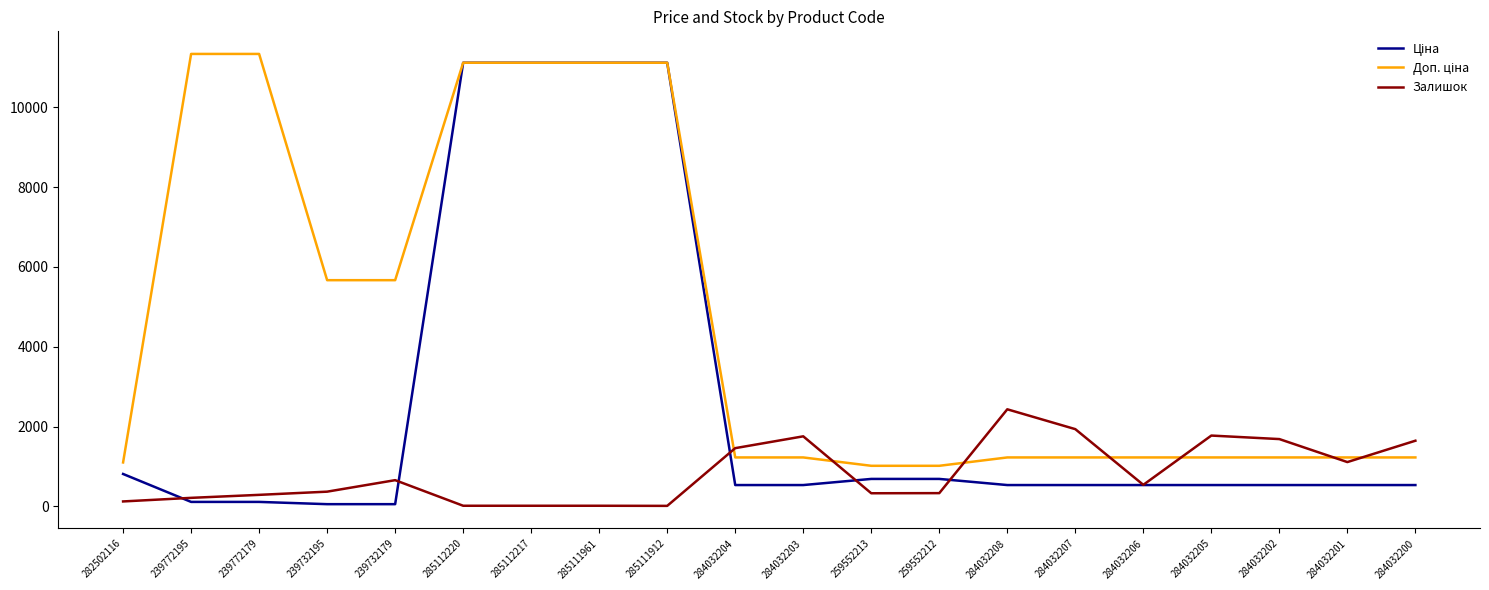

What is the highest value of the Залишок series?

2433.0